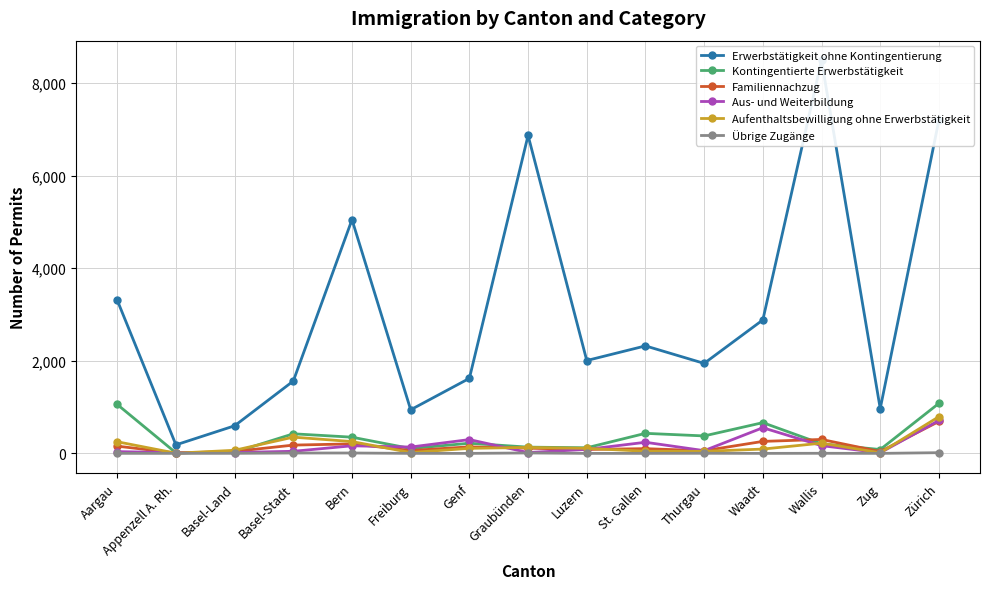

Which category has the highest value across all series?

Wallis